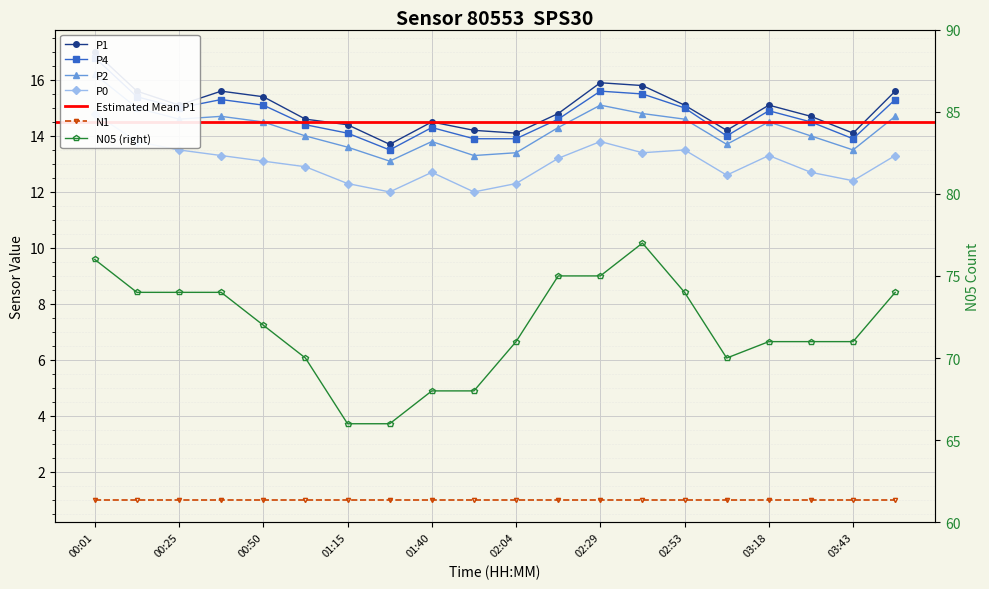

What is the total value across all series at 00:01?

140.8